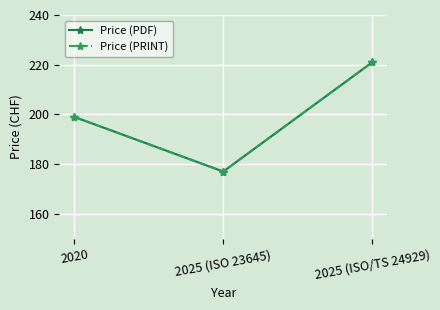

Which has a higher value, 2020 or 2025 (ISO 23645)?

2020